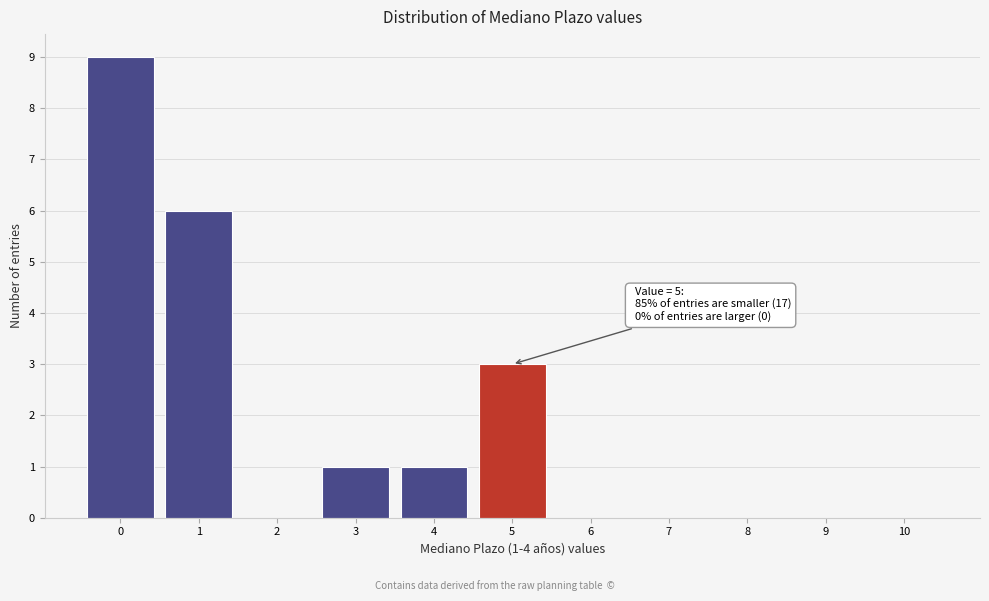

Reading left to right, extract all data points from this chart.

0=9	1=6	2=0	3=1	4=1	5=3	6=0	7=0	8=0	9=0	10=0